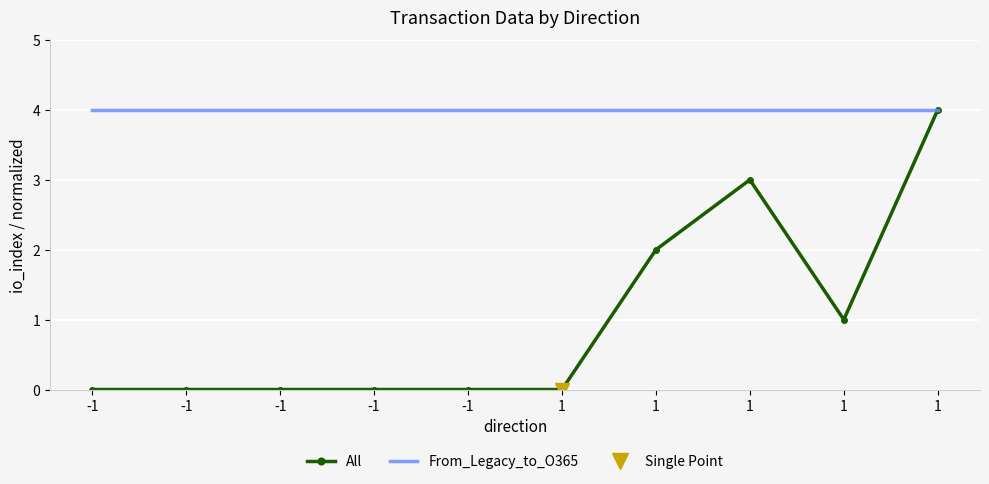

True or false: From_Legacy_to_O365 and All cross at least once.

False